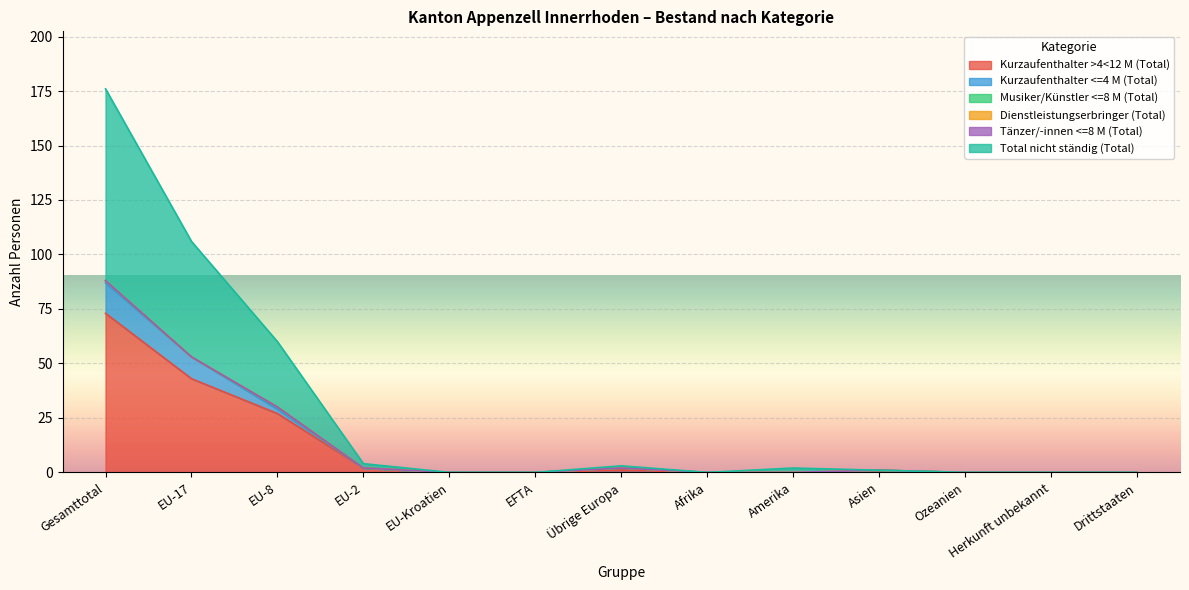

What is the label of the 11th point from the right?

EU-8